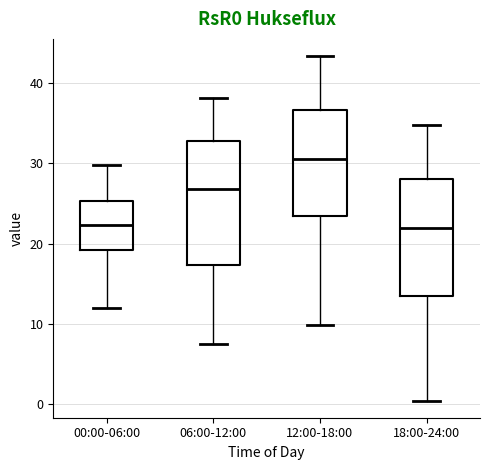

Where is the lower edge of the box for 12:00-18:00 on the y-axis? The values are not printed on the chart, so give them approximately, as read against the axis.

23